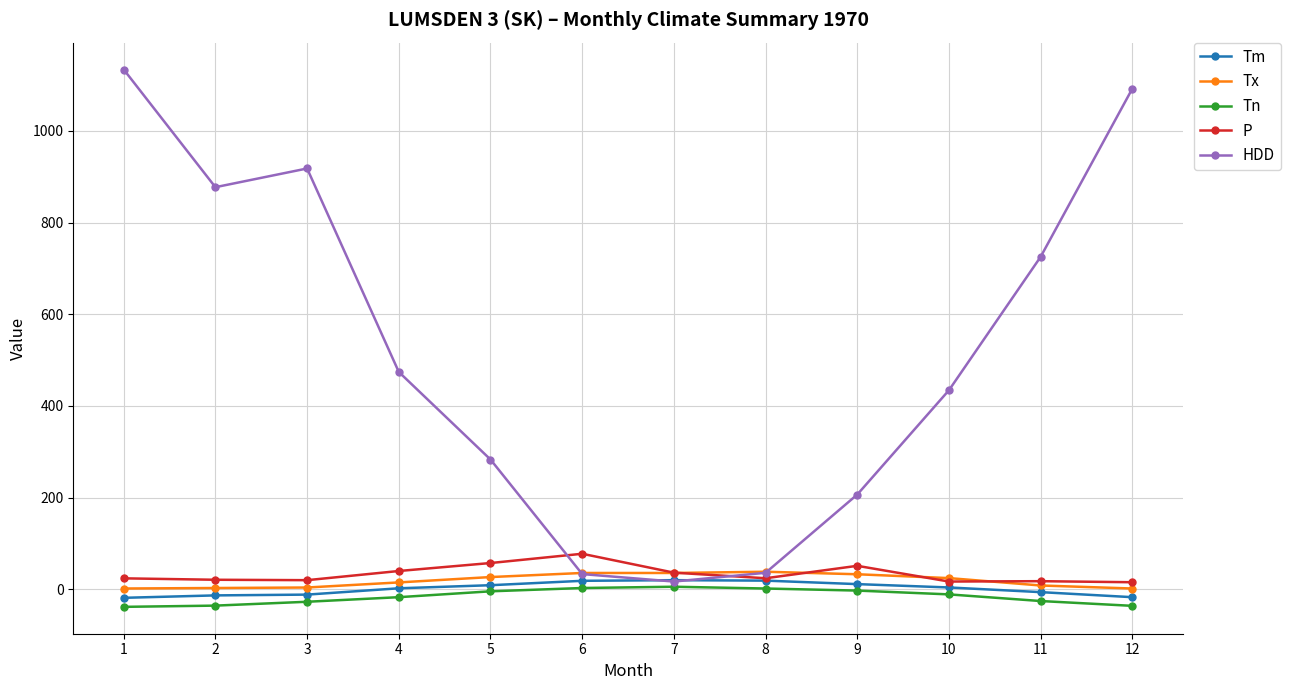

Where does the Tm series first go above 4?

5